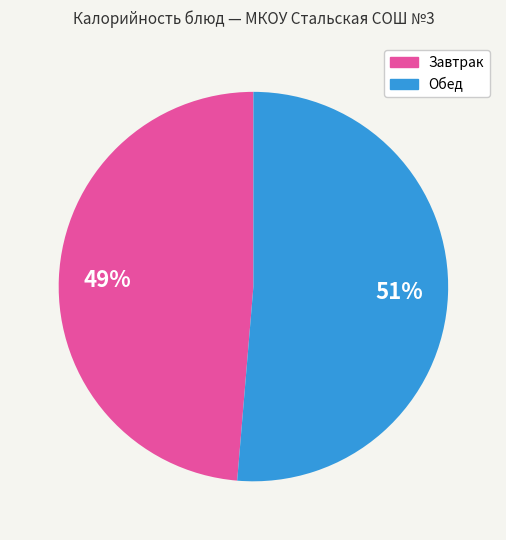

How many slices are in this pie chart?

2